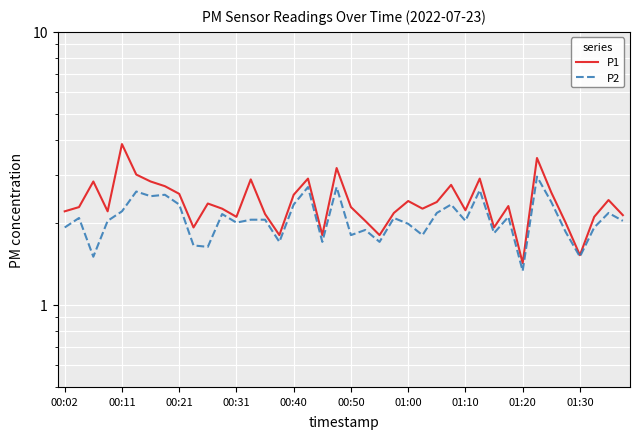

Reading left to right, list all the values displayed in this chart.

P1: 2.2	2.3	2.8	2.2	3.9	3.0	2.8	2.7	2.5	1.9	2.4	2.2	2.1	2.9	2.1	1.8	2.5	2.9	1.8	3.2	2.3	2.0	1.8	2.2	2.4	2.2	2.4	2.8	2.2	2.9	1.9	2.3	1.4	3.5	2.6	2.0	1.5	2.1	2.4	2.1
P2: 1.9	2.1	1.5	2.0	2.2	2.6	2.5	2.5	2.3	1.6	1.6	2.1	2.0	2.0	2.0	1.7	2.3	2.7	1.7	2.7	1.8	1.9	1.7	2.1	2.0	1.8	2.2	2.3	2.0	2.6	1.8	2.1	1.3	3.0	2.4	1.9	1.5	1.9	2.2	2.0